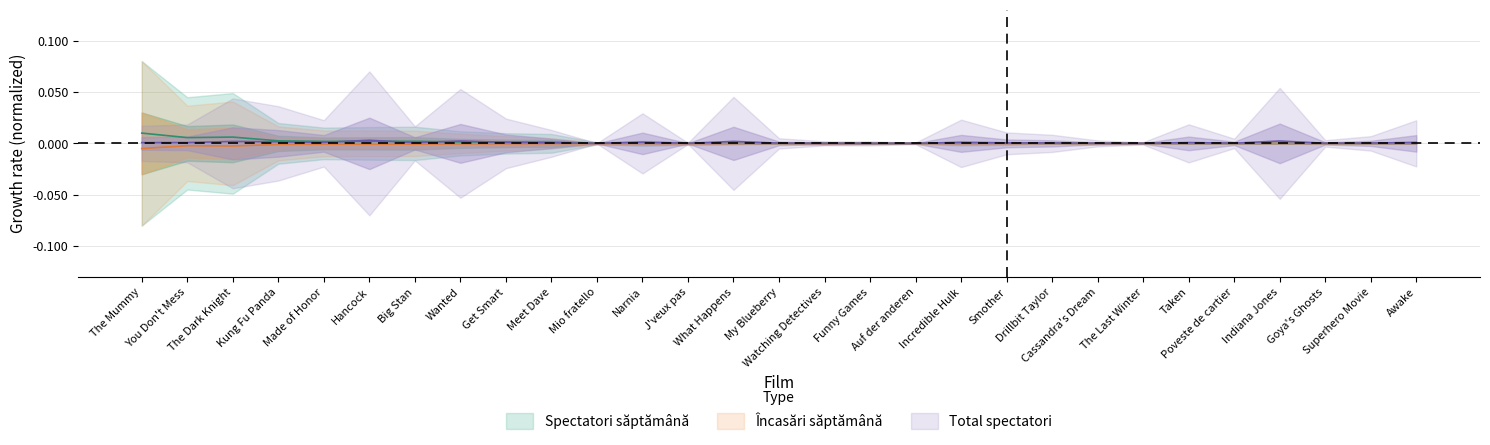

True or false: Încasări săptămână and Total spectatori intersect in this chart.

False